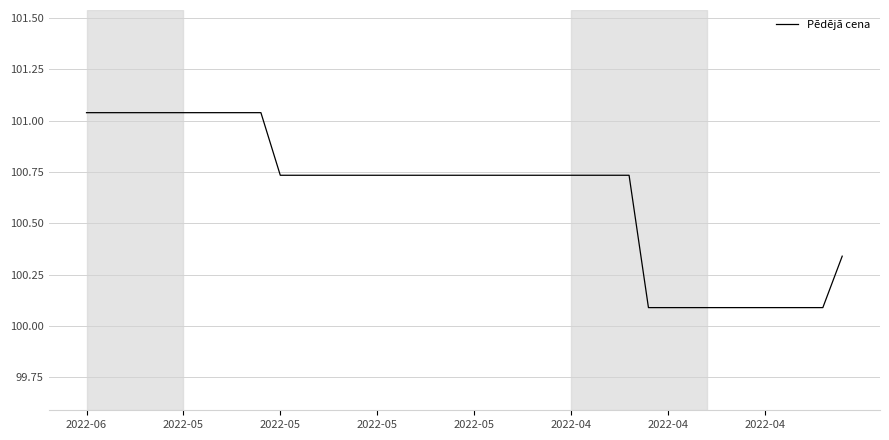

What is the difference between the maximum and minimum values?

0.9